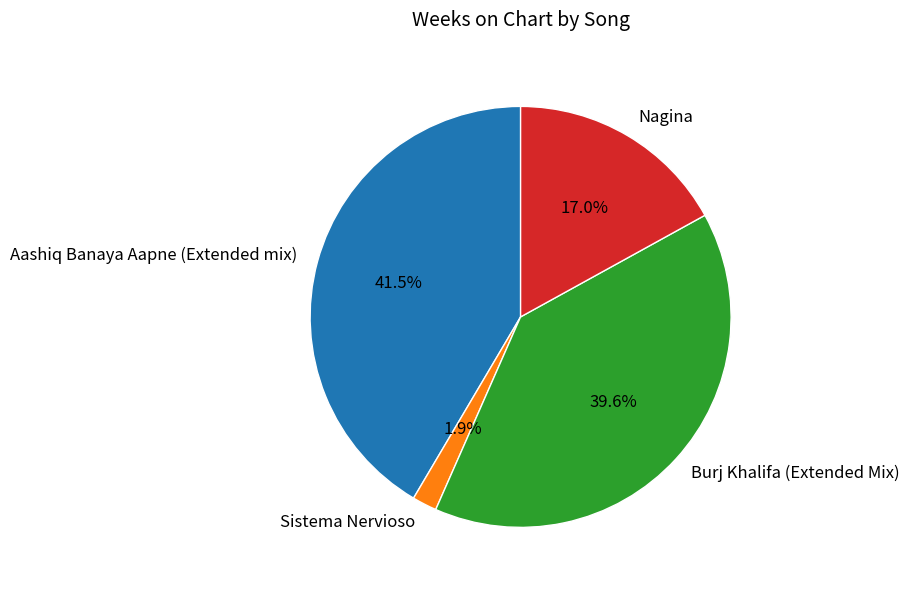

How many slices are in this pie chart?

4